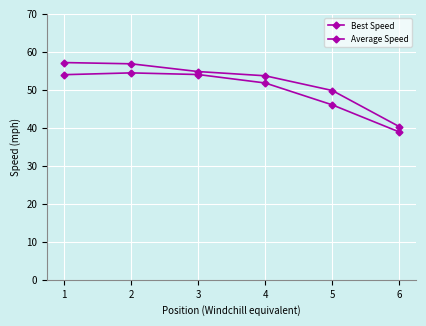

How many data points does each series have?

6